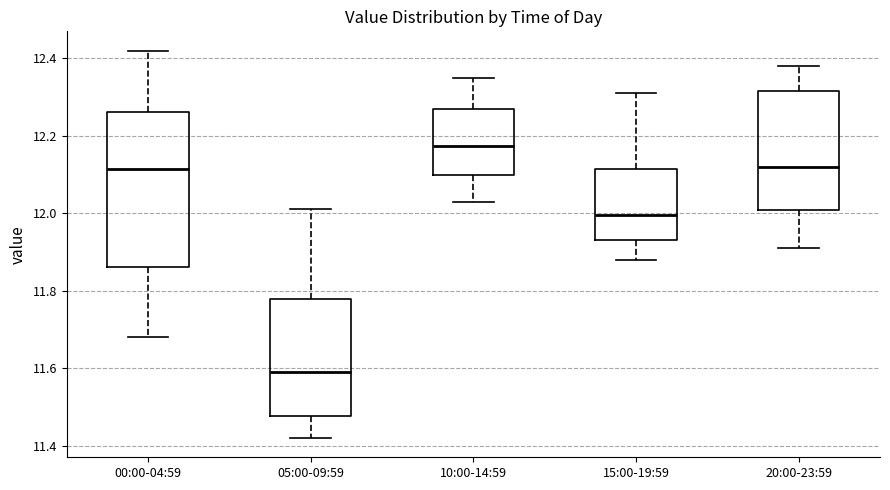

Reading left to right, read every box against the y-axis: the position of its median line, the range the box covers, and the ends of its whiskers. The values are not printed on the chart, so give them approximately, as read against the axis.

00:00-04:59: median 12.12, box 11.86 to 12.26, whiskers 11.68 to 12.42
05:00-09:59: median 11.60, box 11.48 to 11.78, whiskers 11.42 to 12.02
10:00-14:59: median 12.18, box 12.10 to 12.28, whiskers 12.04 to 12.36
15:00-19:59: median 12.00, box 11.94 to 12.12, whiskers 11.88 to 12.32
20:00-23:59: median 12.12, box 12.00 to 12.32, whiskers 11.92 to 12.38